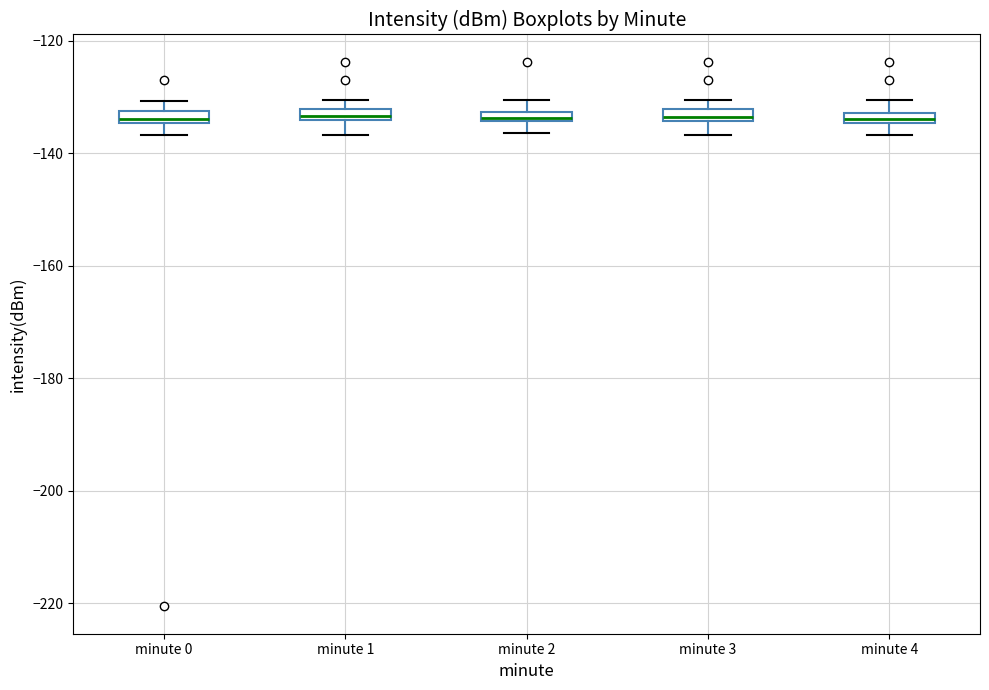

Where does the lower whisker of the box for minute 3 end on the y-axis? The values are not printed on the chart, so give them approximately, as read against the axis.

-136